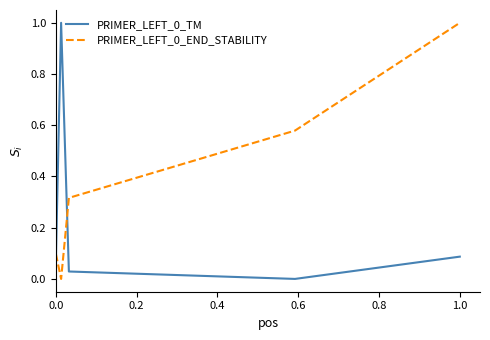

True or false: PRIMER_LEFT_0_END_STABILITY and PRIMER_LEFT_0_TM intersect in this chart.

True